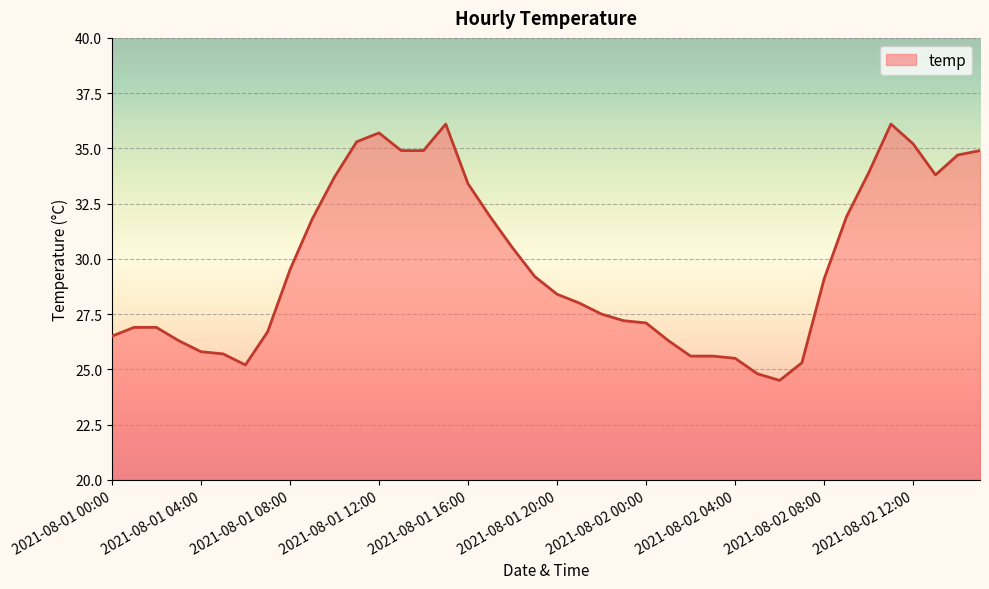

What is the difference between the maximum and minimum values?

11.6